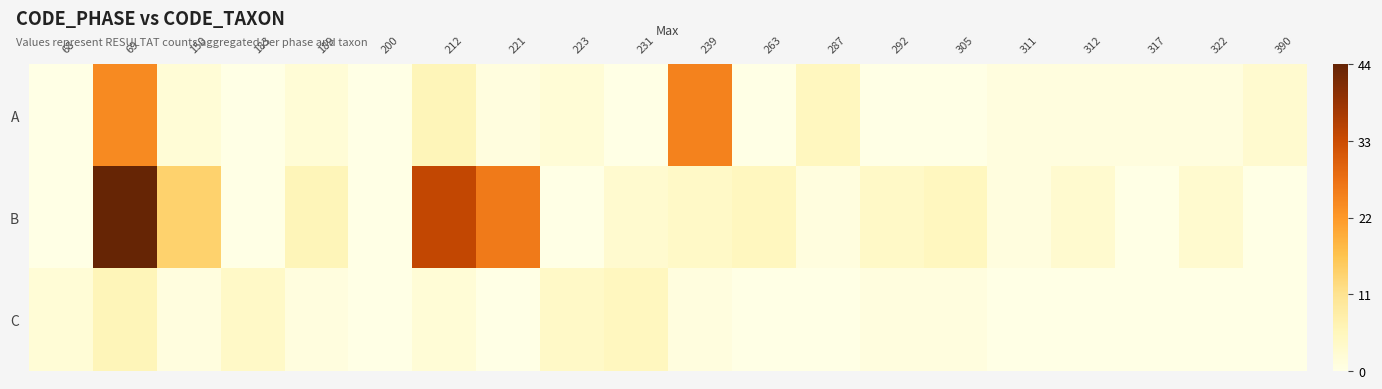

At how many categories does at least one series exceed 3?

13